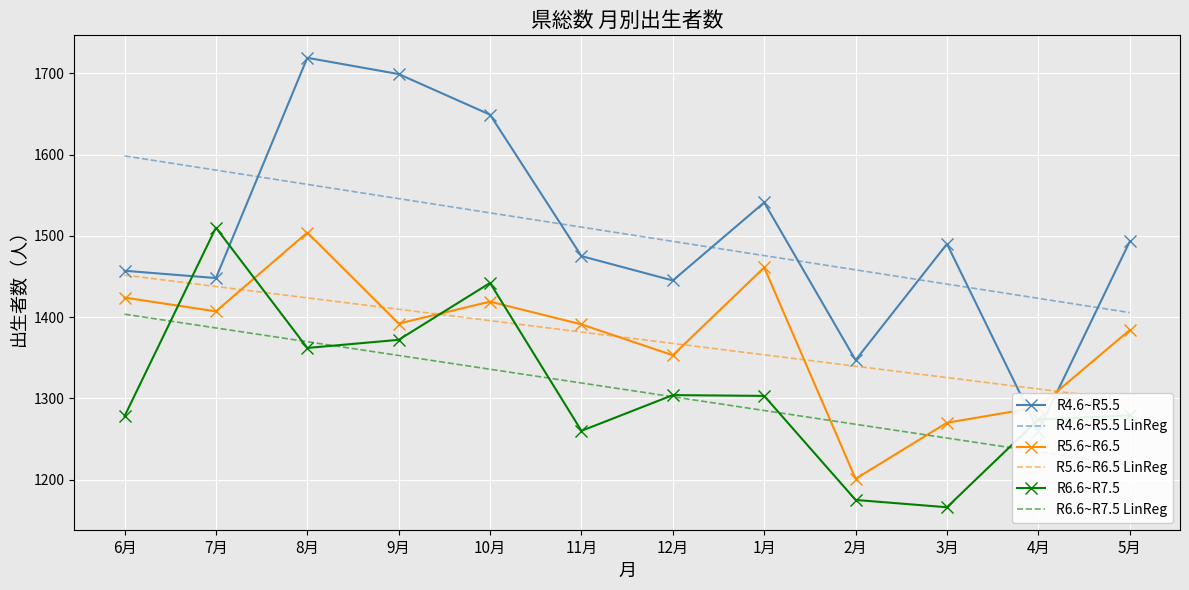

What is the value of the R6.6~R7.5 LinReg point at the 10th from the left?

1251.1